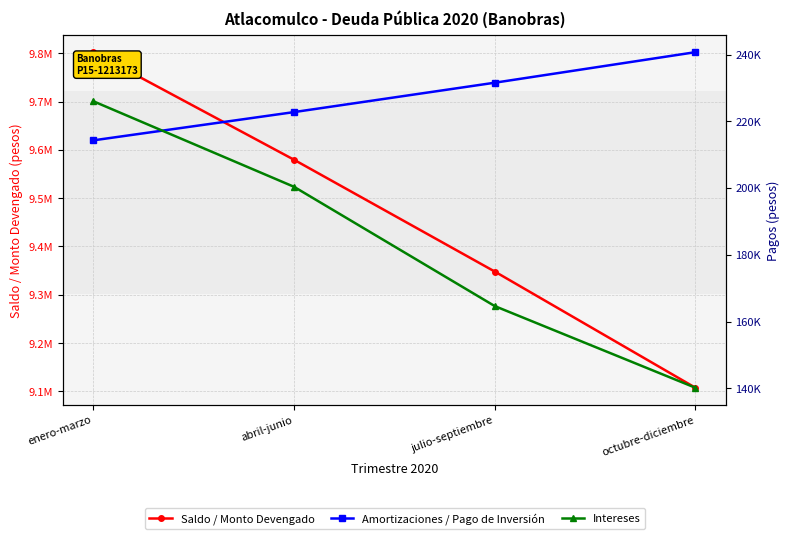

The value of Saldo / Monto Devengado at abril-junio is 5796721.2. True or false?

False